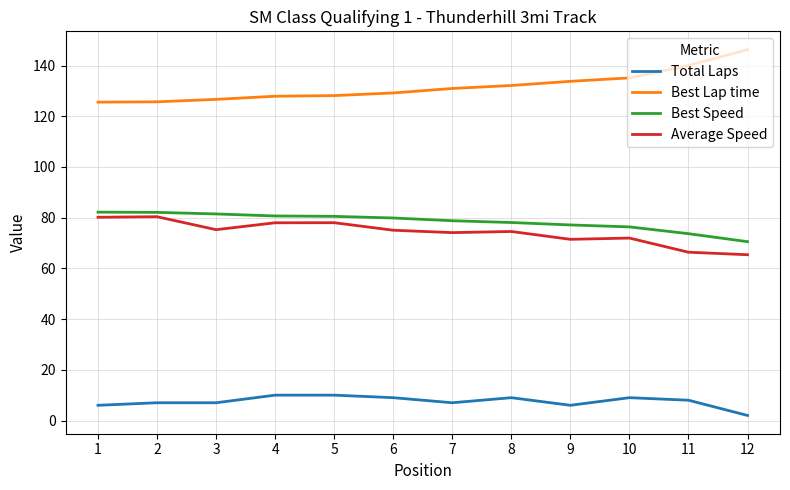

Does the chart have visible grid lines?

Yes